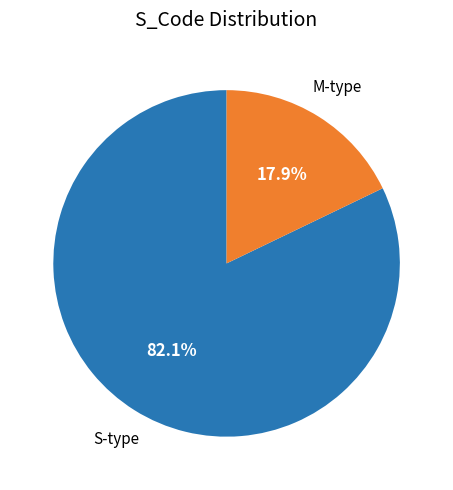

To the nearest percent, what is the average slice percentage?

50%